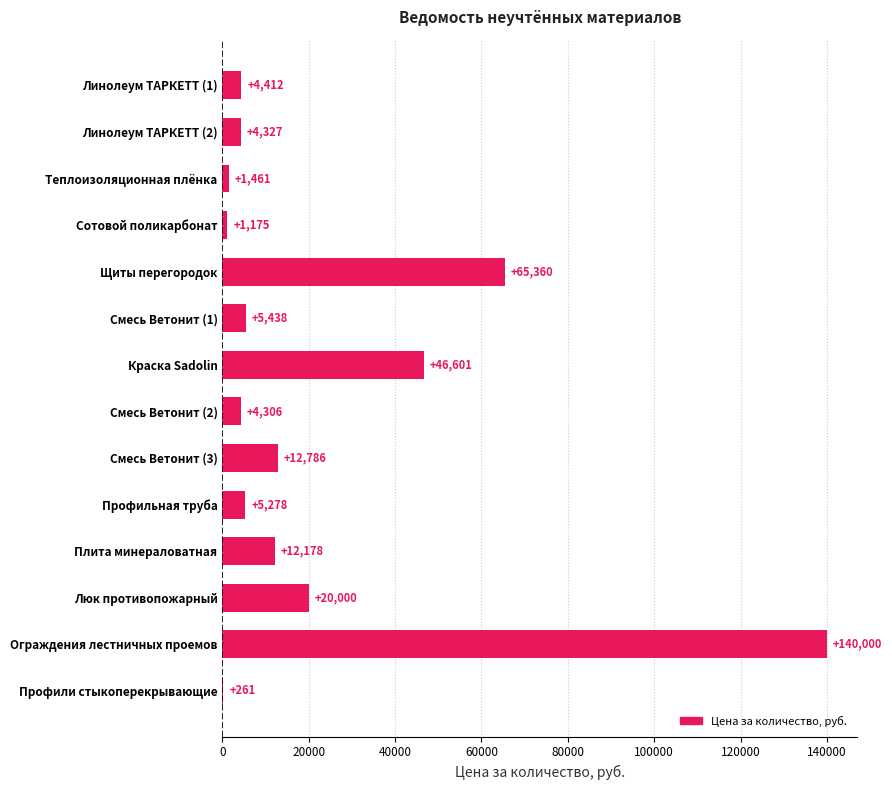

The value at Люк противопожарный is 33202.0. True or false?

False